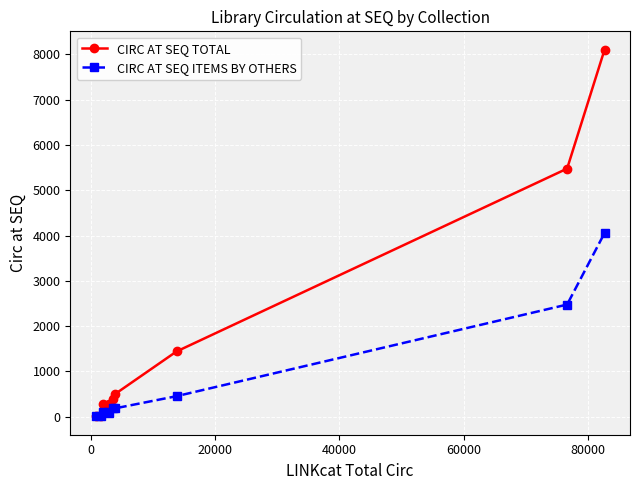

List the series in order of their peak value, highest first.

CIRC AT SEQ TOTAL, CIRC AT SEQ ITEMS BY OTHERS